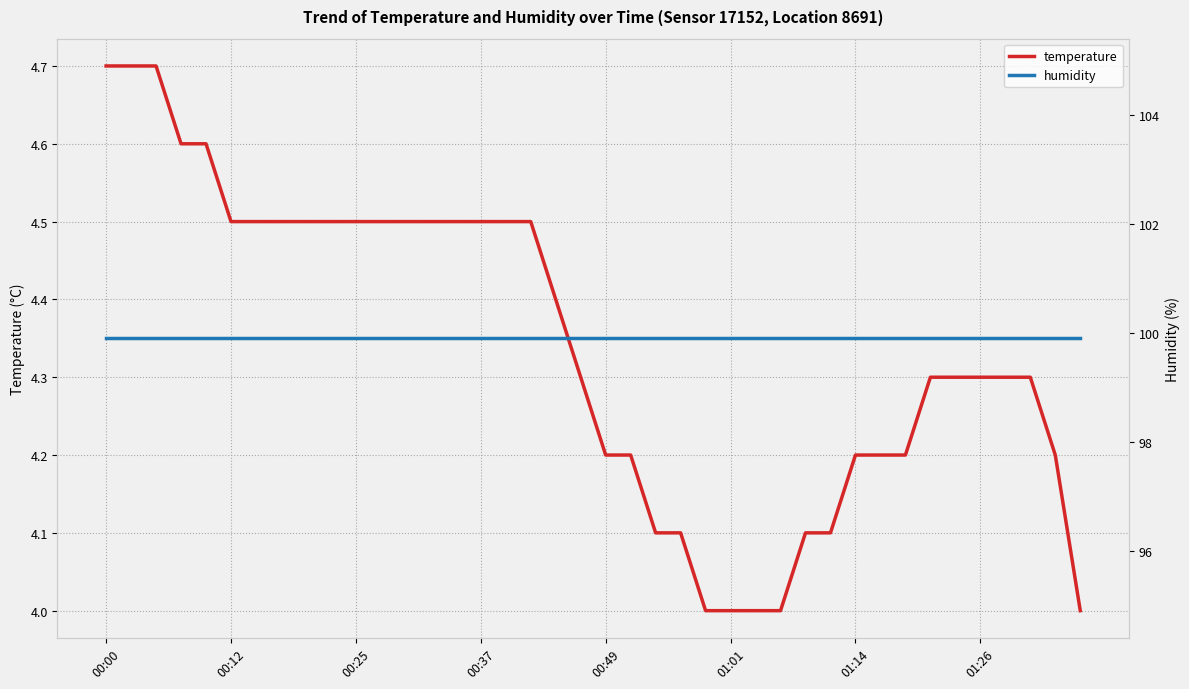

Which series has the widest spread of values?

temperature